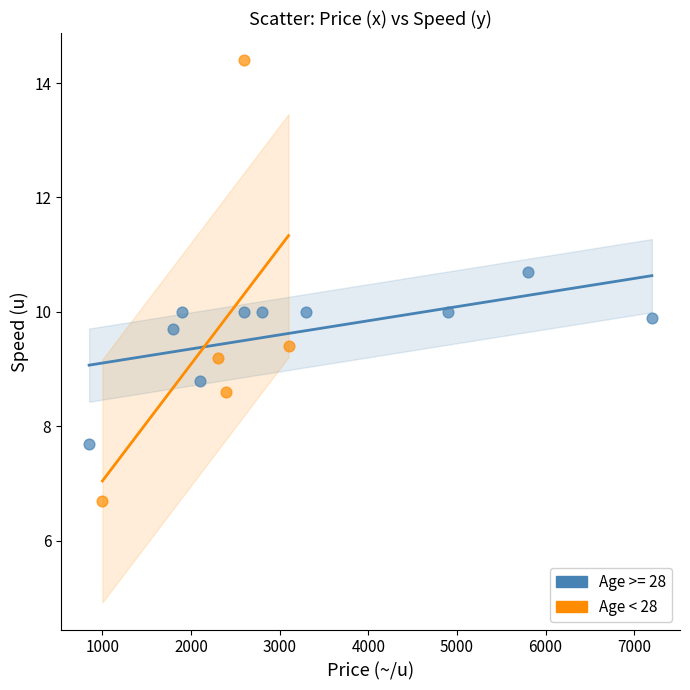

Which series has the largest Y range (max minus min)?

Age < 28